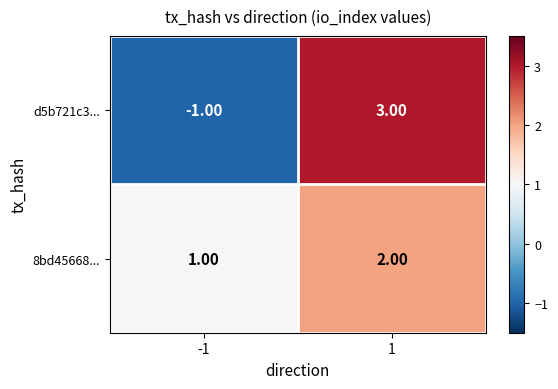

List the series in order of their peak value, highest first.

d5b721c3..., 8bd45668...